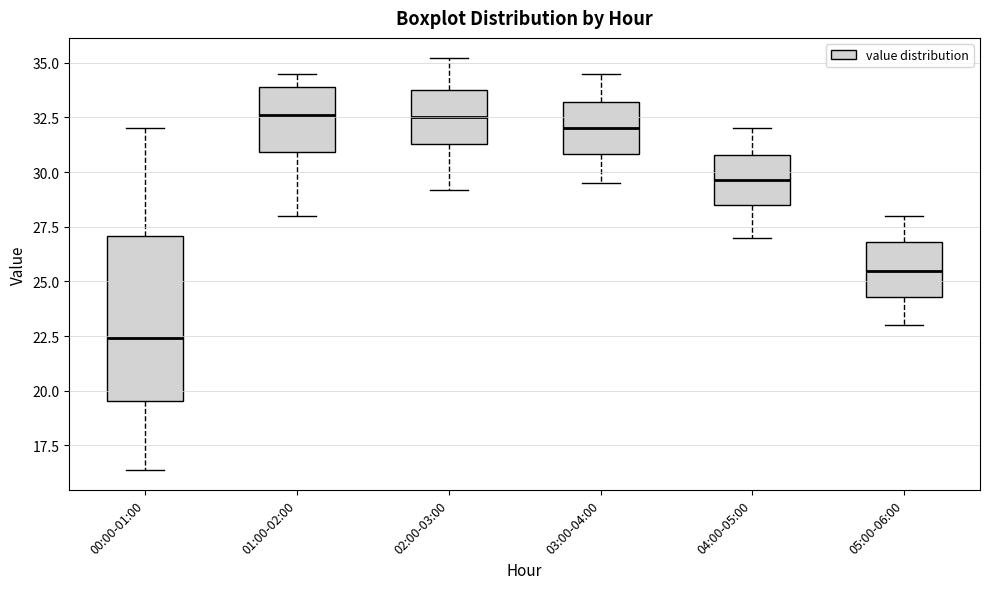

Reading left to right, read every box against the y-axis: the position of its median line, the range the box covers, and the ends of its whiskers. The values are not printed on the chart, so give them approximately, as read against the axis.

00:00-01:00: median 22.5, box 19.5 to 27.0, whiskers 16.5 to 32.0
01:00-02:00: median 32.5, box 31.0 to 34.0, whiskers 28.0 to 34.5
02:00-03:00: median 32.5, box 31.5 to 34.0, whiskers 29.0 to 35.0
03:00-04:00: median 32.0, box 31.0 to 33.0, whiskers 29.5 to 34.5
04:00-05:00: median 29.5, box 28.5 to 31.0, whiskers 27.0 to 32.0
05:00-06:00: median 25.5, box 24.5 to 27.0, whiskers 23.0 to 28.0